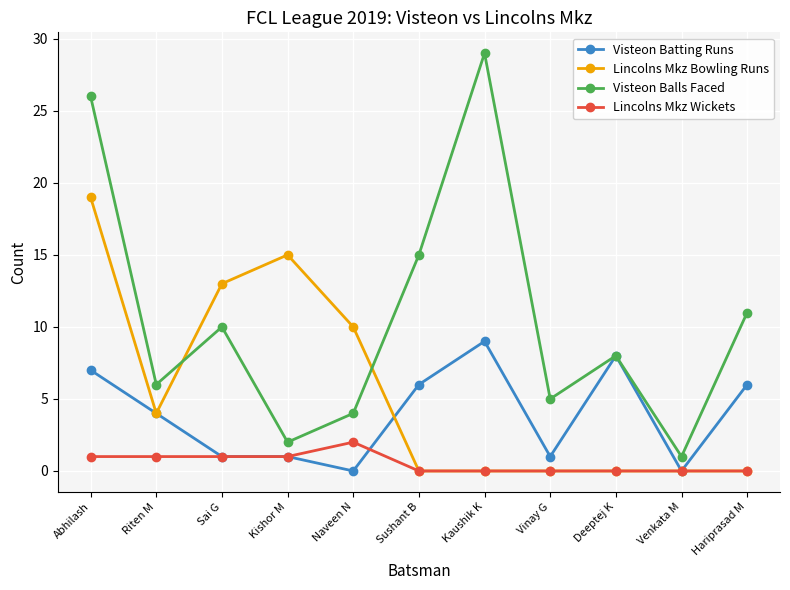

Is the value of Visteon Batting Runs at Abhilash greater than the value of Lincolns Mkz Wickets at Kishor M?

Yes